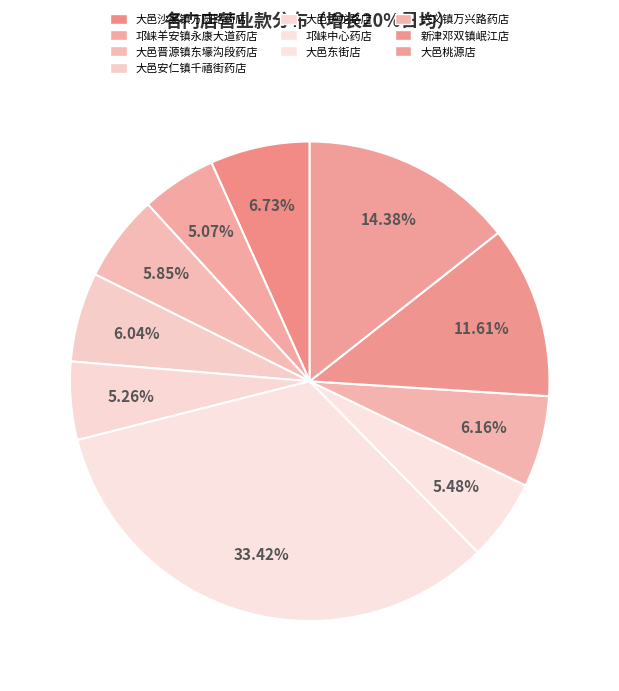

Approximately how many times larger is the value at 大邑子龙路店 compared to 大邑桃源店?

0.4